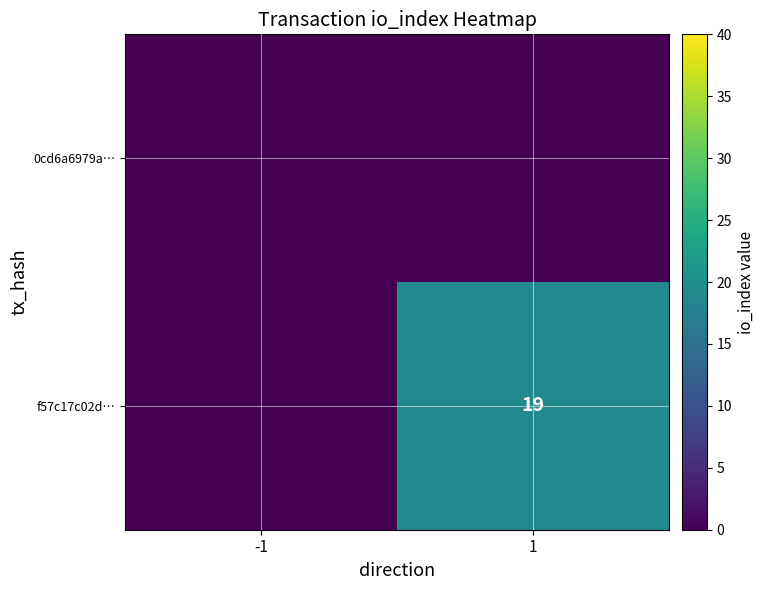

At which category is the sum across all series the highest?

1